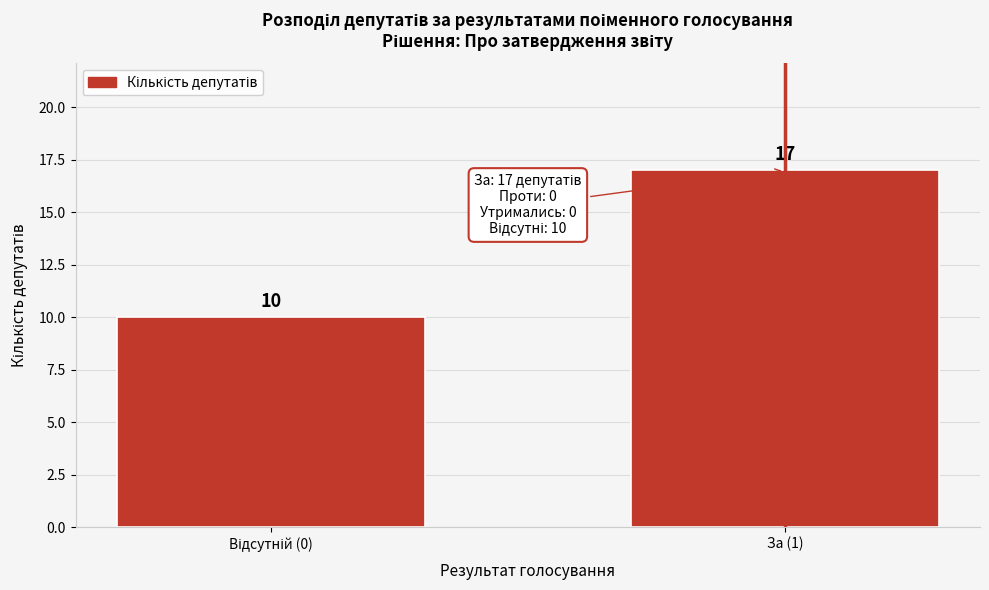

Reading right to left, transcribe all the data shown in this chart.

17	10